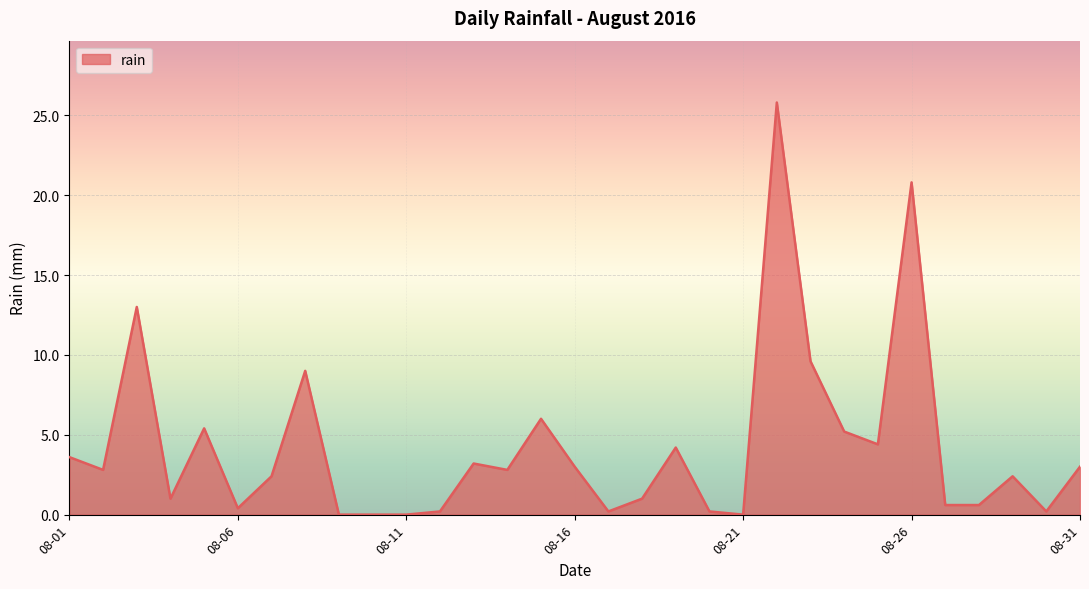

What is the maximum value shown in the chart?

25.8